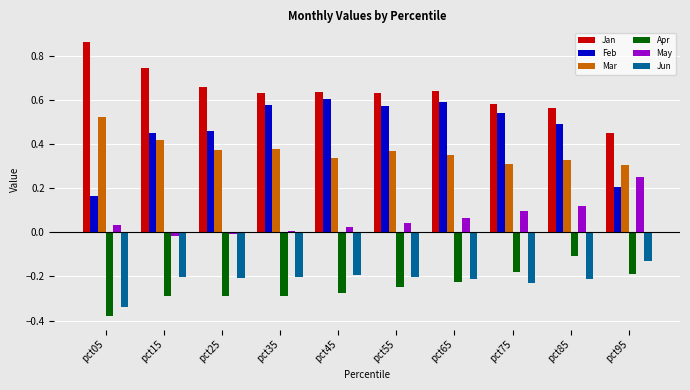

True or false: May has a value of 0.0 at pct35.

True